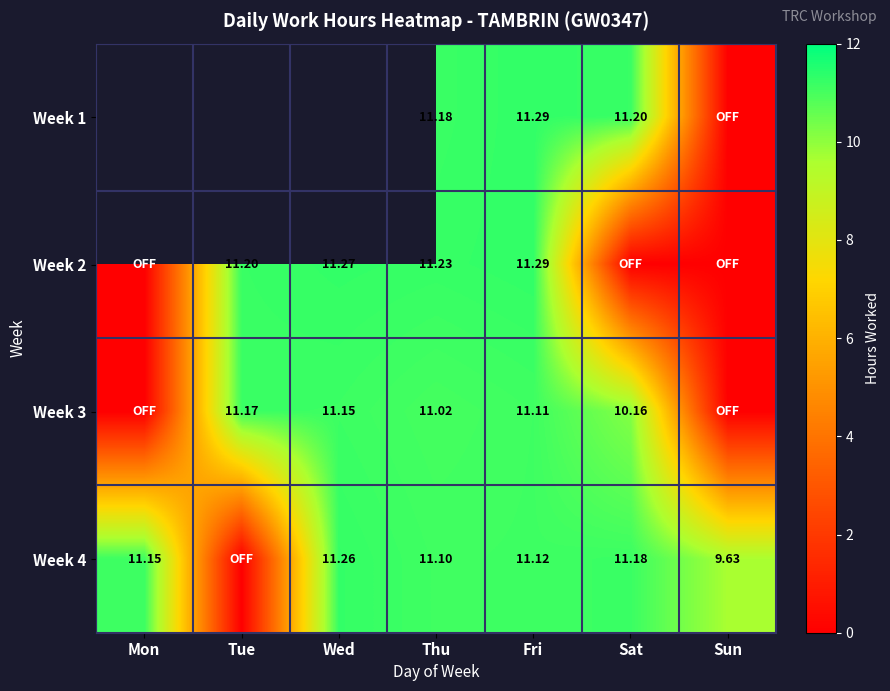

Is the value of Week 1 at Thu greater than the value of Week 3 at Fri?

Yes